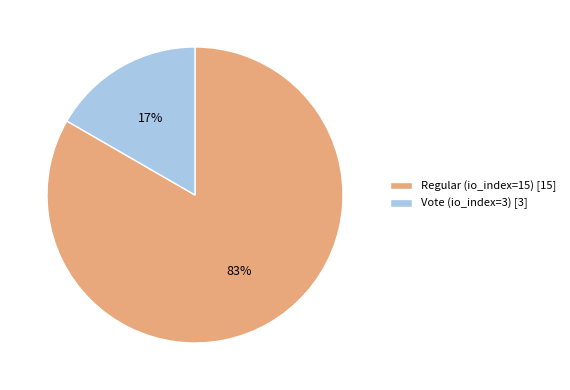

Is there a majority slice in this chart?

Yes